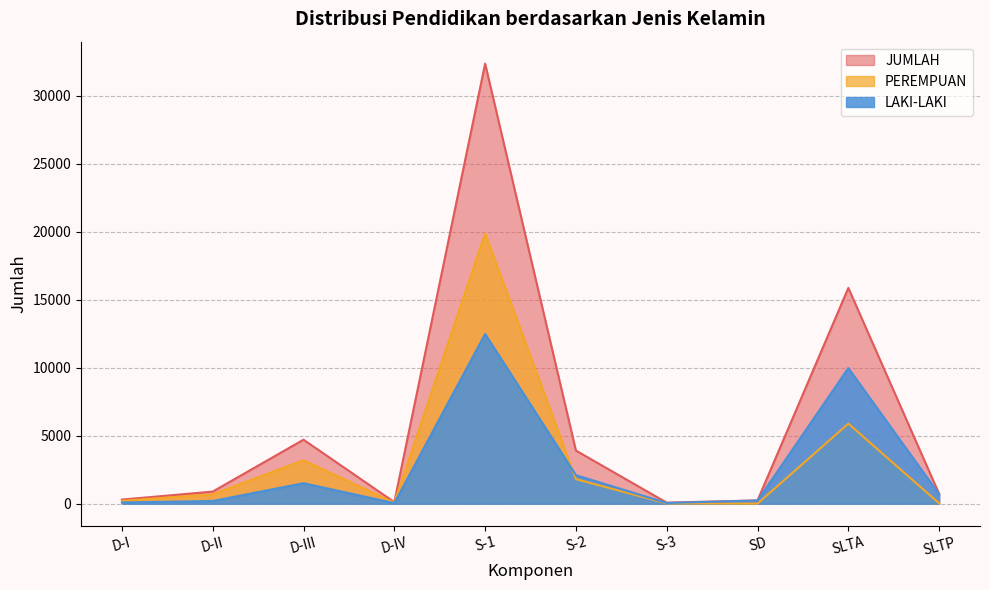

What is the sum of the LAKI-LAKI values at SLTA and D-II?

10169